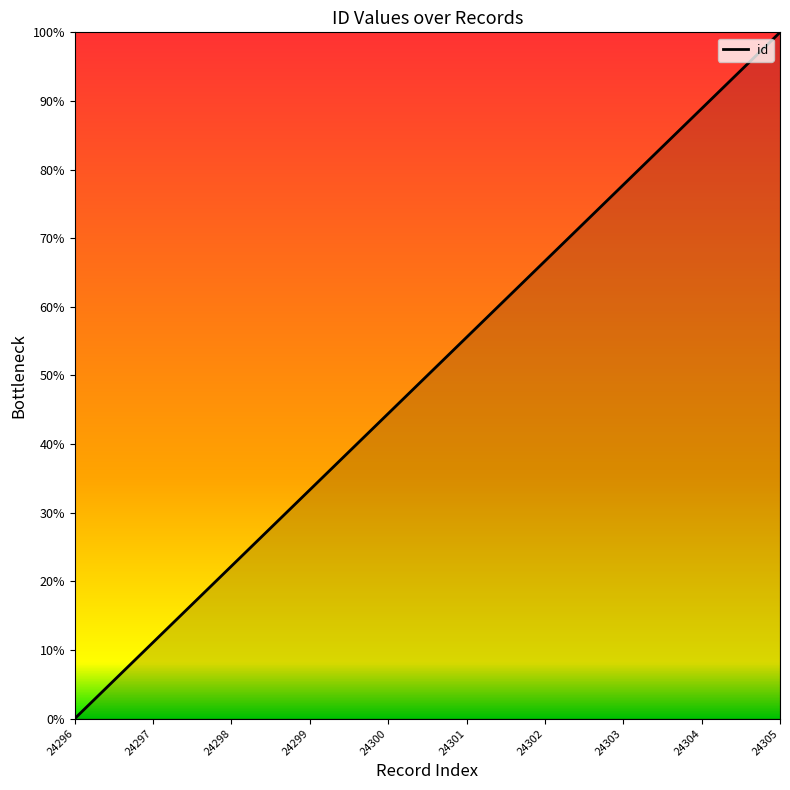

Approximately how many times larger is the value at 24304 compared to 24305?

0.9